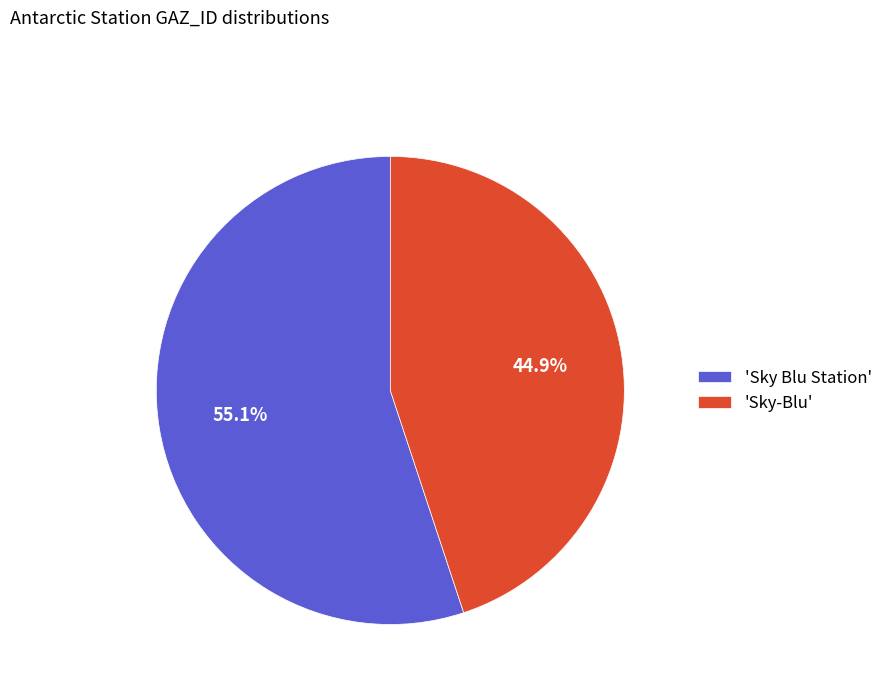

How much of the chart is everything except 'Sky-Blu'?

55.1%